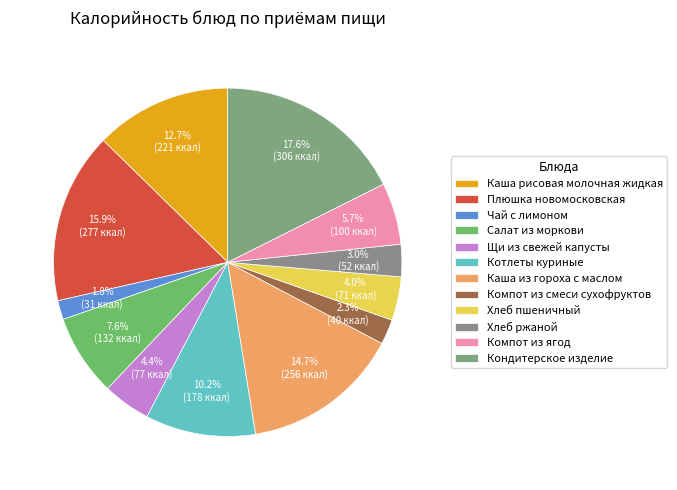

To the nearest percent, what percentage of the pie is Компот из ягод?

6%